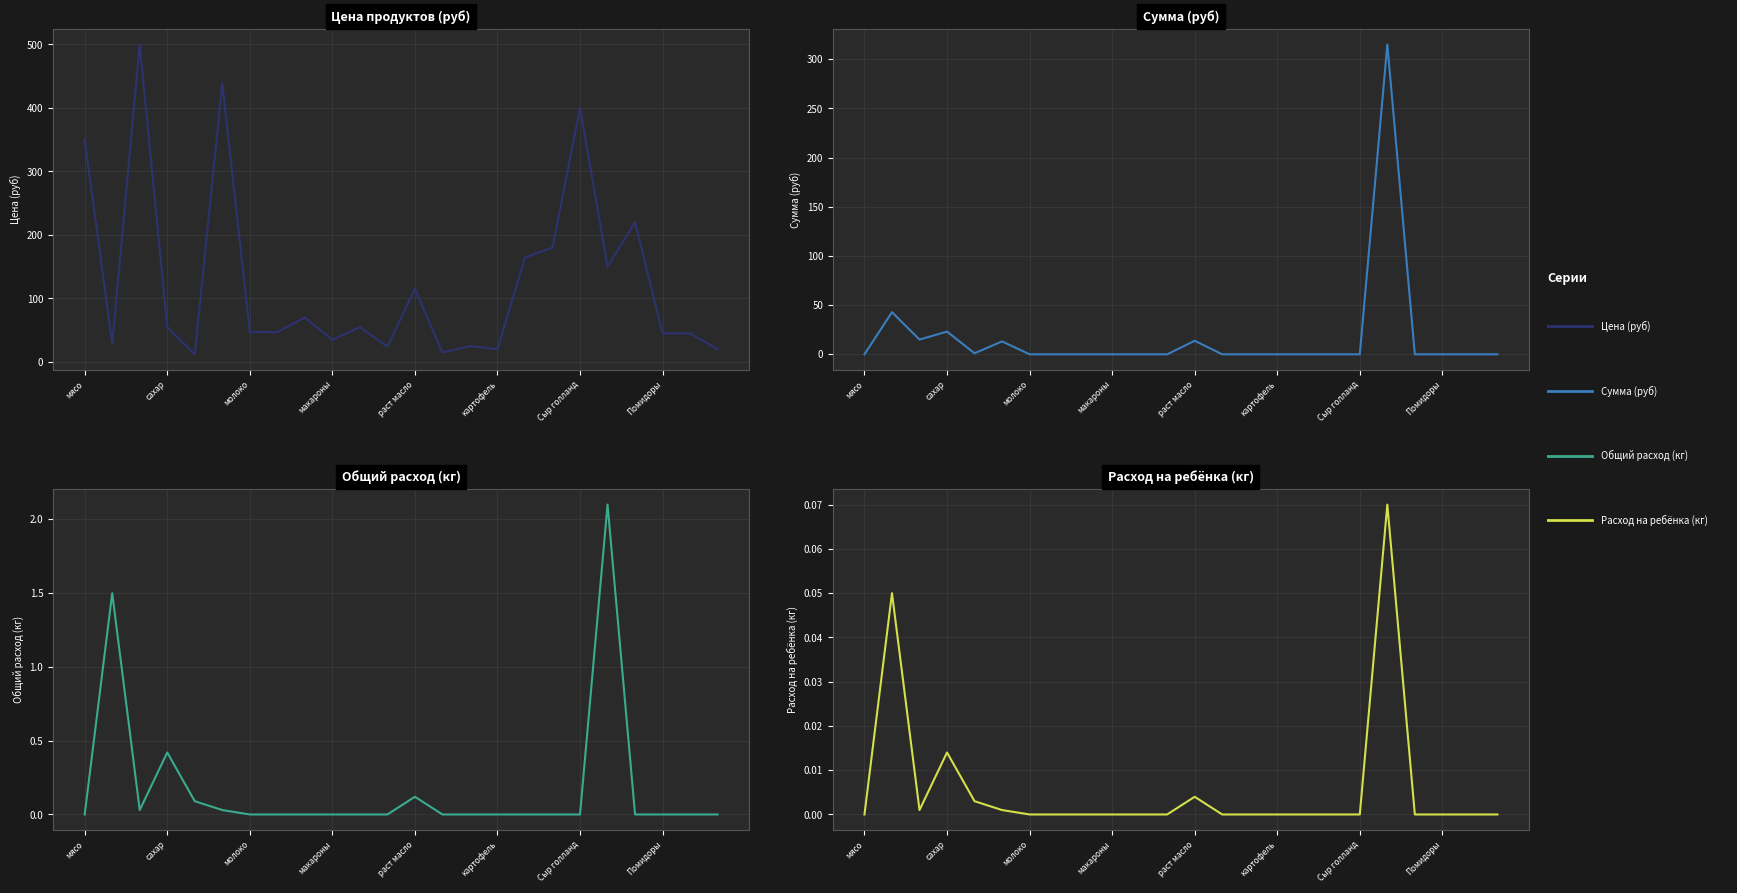

True or false: Цена (руб) has more than 1 interior local peaks.

True